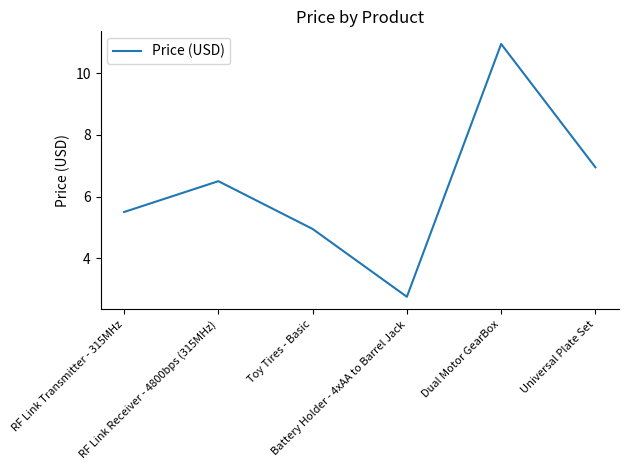

What is the smallest value displayed?

2.8